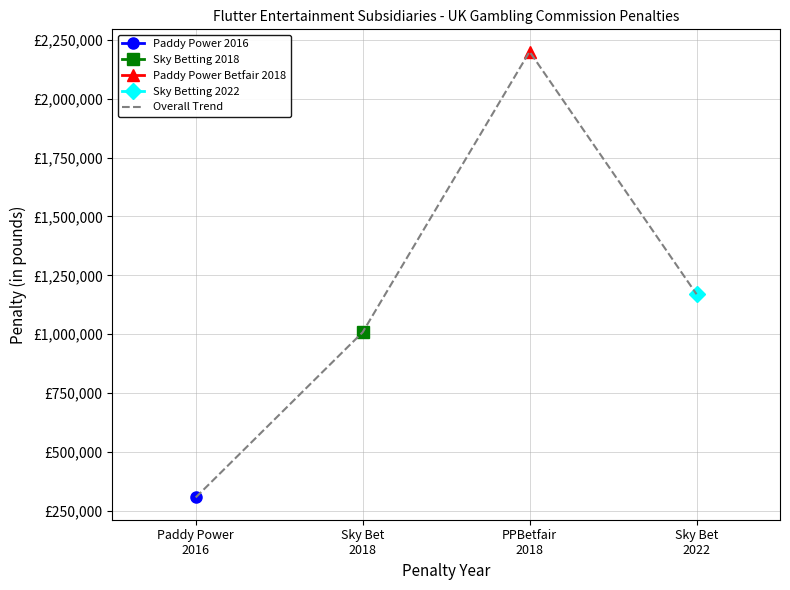

Reading left to right, what are all the values shown in this chart?

Paddy Power
2016=307250	Sky Bet
2018=1008594	PPBetfair
2018=2200000	Sky Bet
2022=1170000